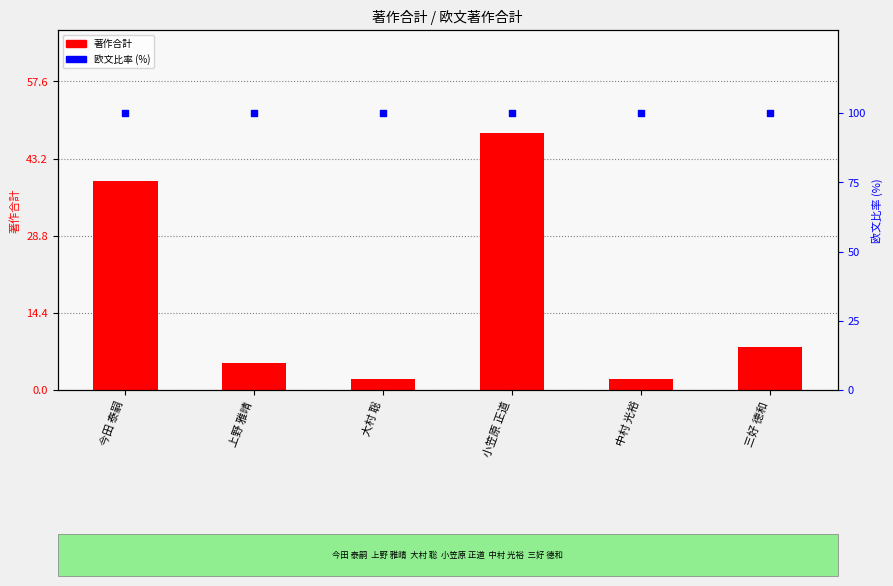

Which series contains the highest Y value?

欧文比率 (%)